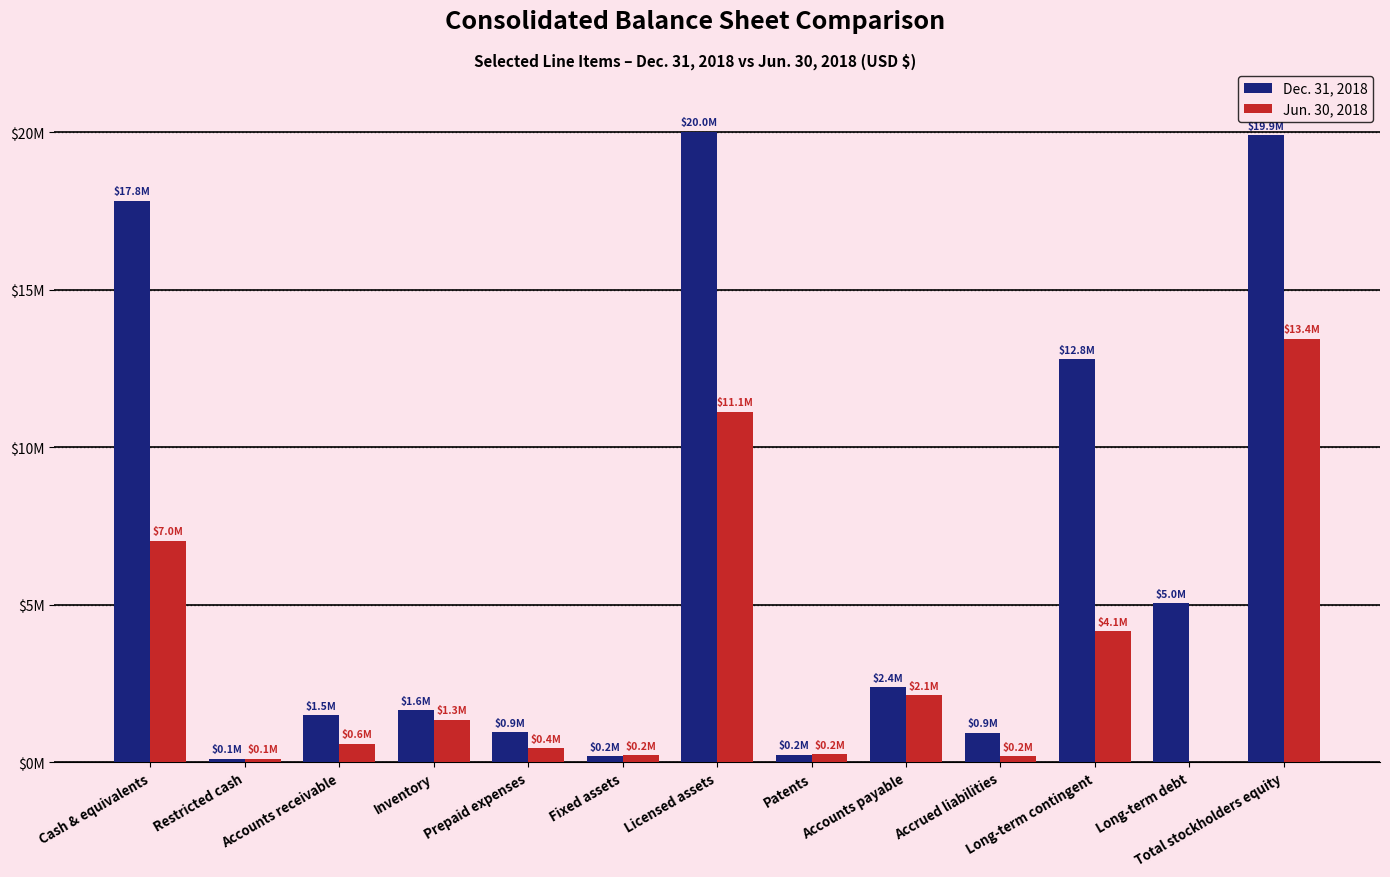

Which series has the largest total across all categories?

Dec. 31, 2018